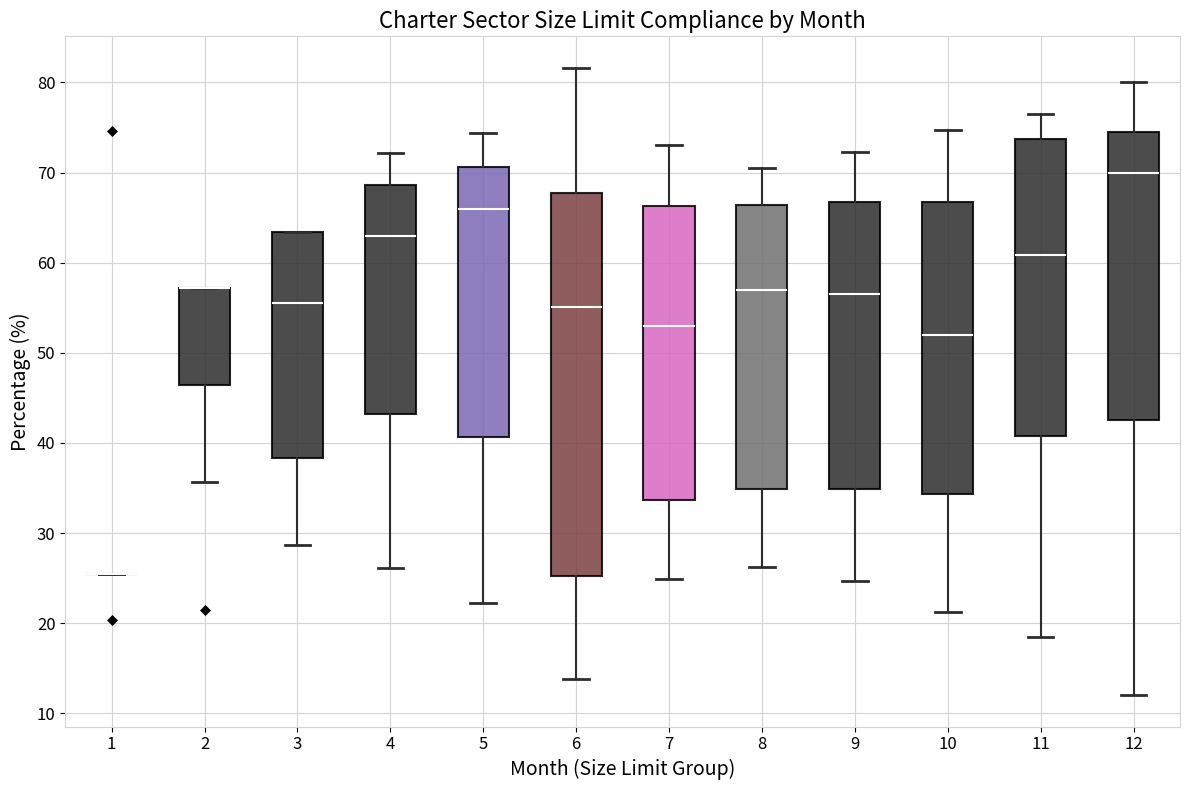

Which box is the tallest, from its lower edge to its upper edge?

6